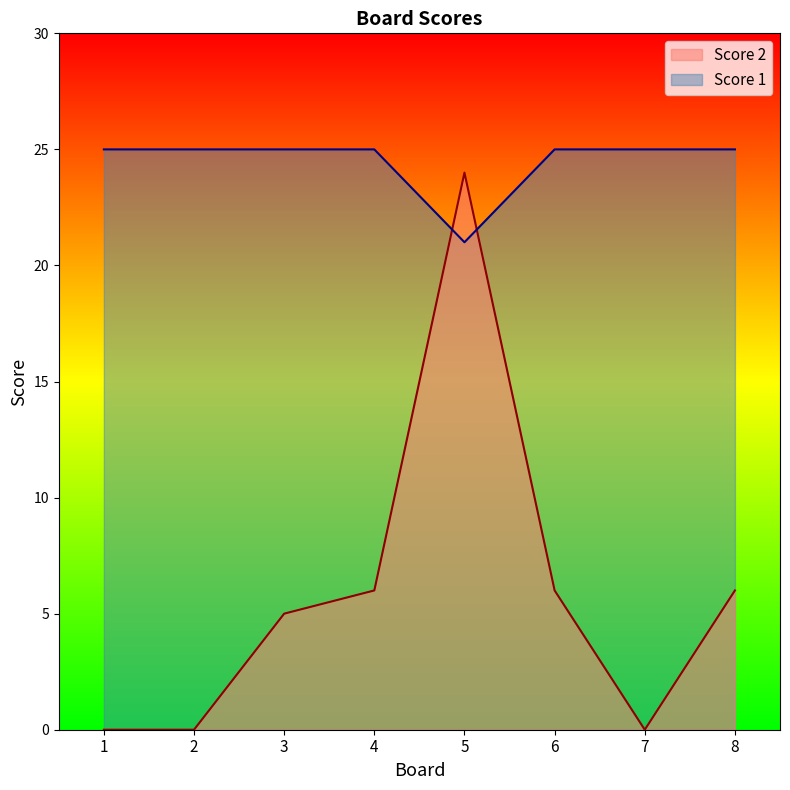

True or false: Score 1 has more than 0 points higher than both neighbors.

False